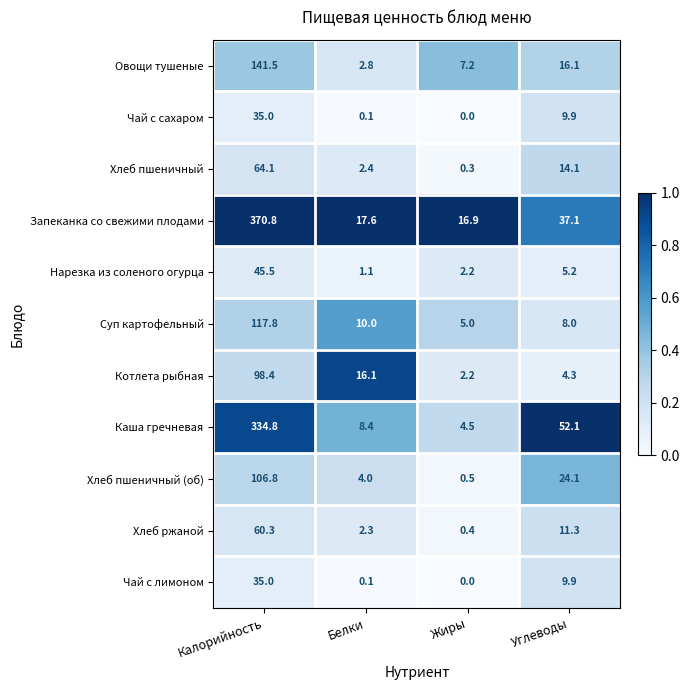

What is the difference between the highest and lowest values at Белки?

17.5